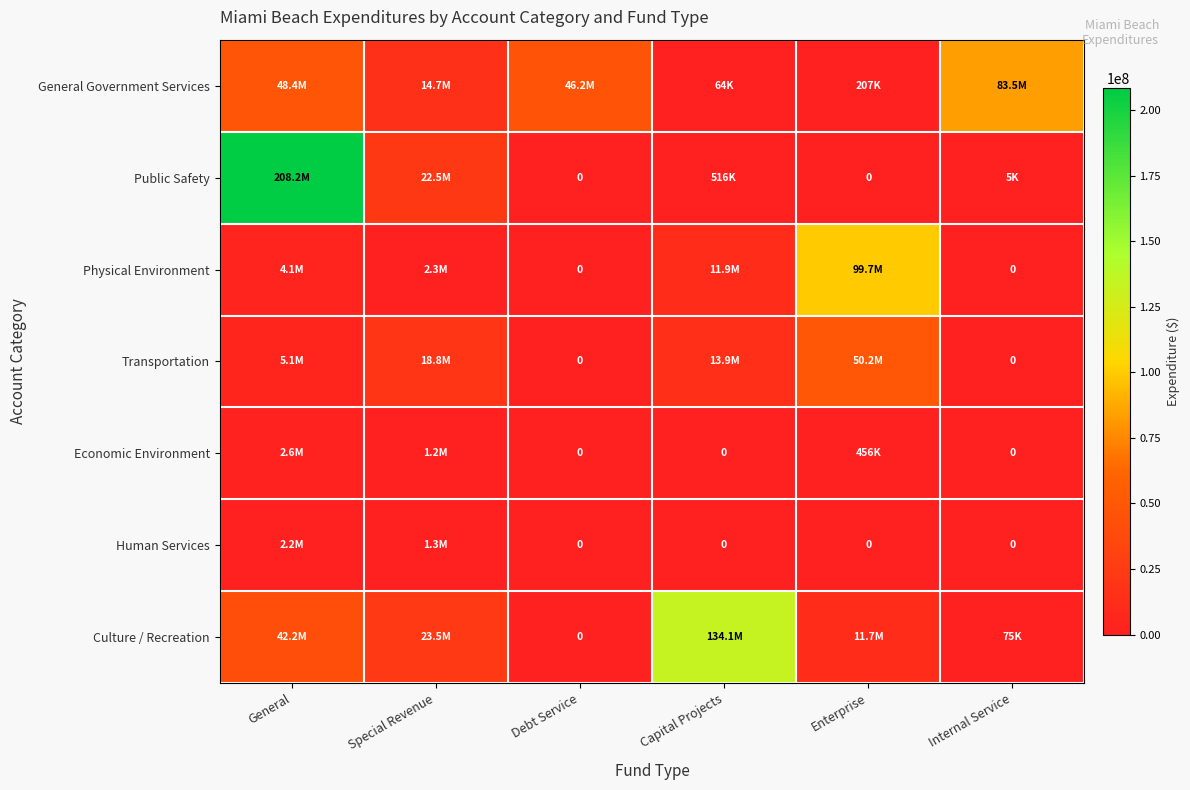

Is it true that Public Safety equals 92545922 at Debt Service?

False